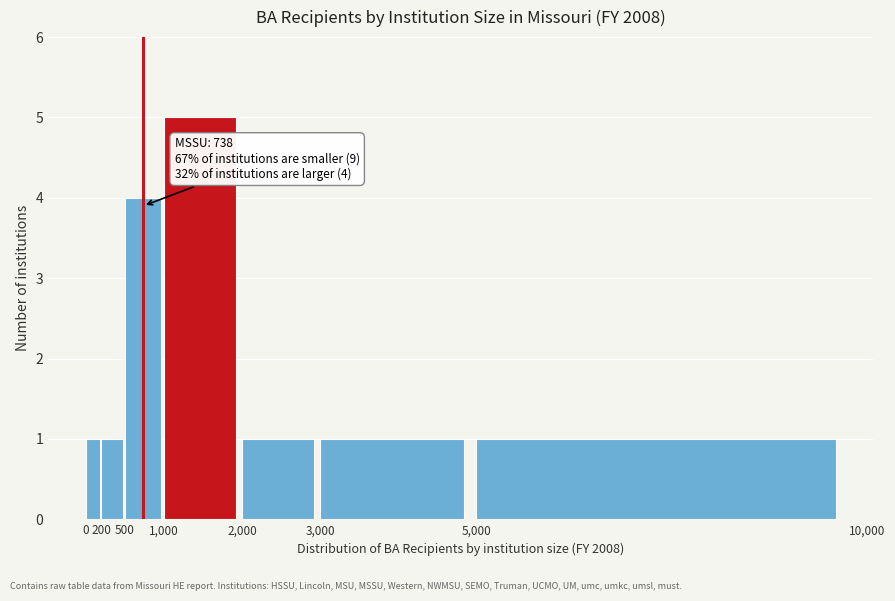

Over which range of the x-axis is the bar tallest?

1,000 to 2,000